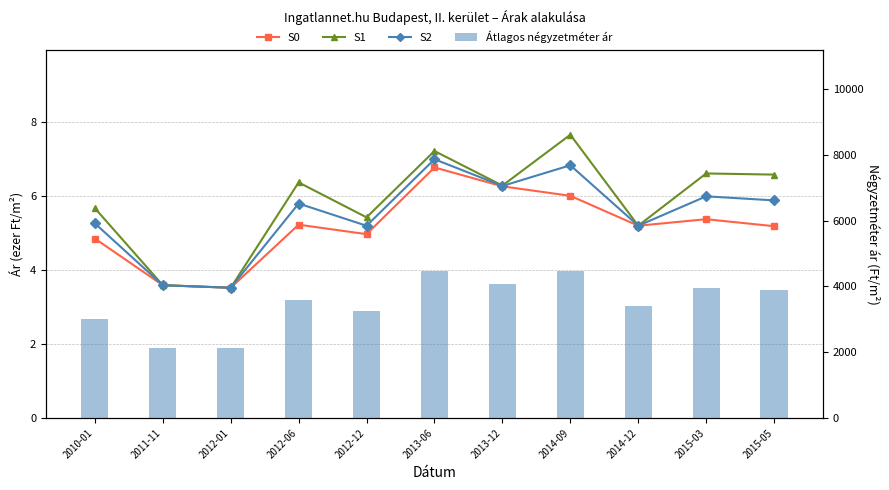

Between 2015-03 and 2015-05, which series saw the biggest shift?

Átlagos négyzetméter ár